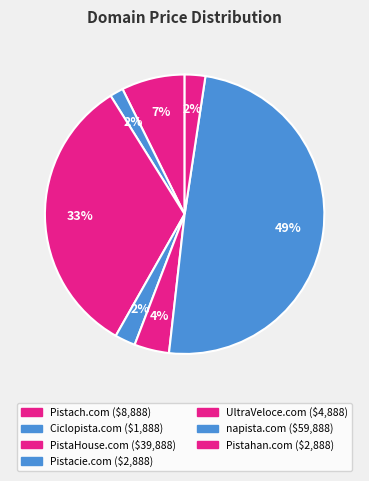

True or false: Pistahan.com accounts for 2% of the total.

True